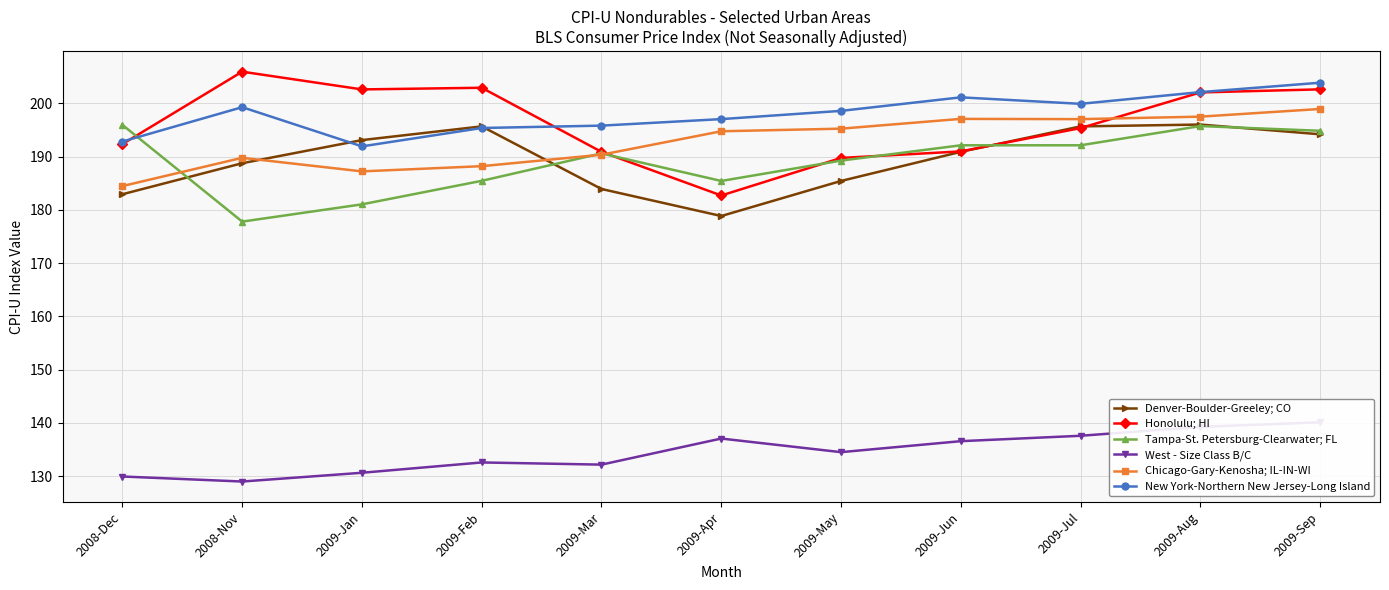

What are all the series names shown in the legend?

Denver-Boulder-Greeley; CO, Honolulu; HI, Tampa-St. Petersburg-Clearwater; FL, West - Size Class B/C, Chicago-Gary-Kenosha; IL-IN-WI, New York-Northern New Jersey-Long Island